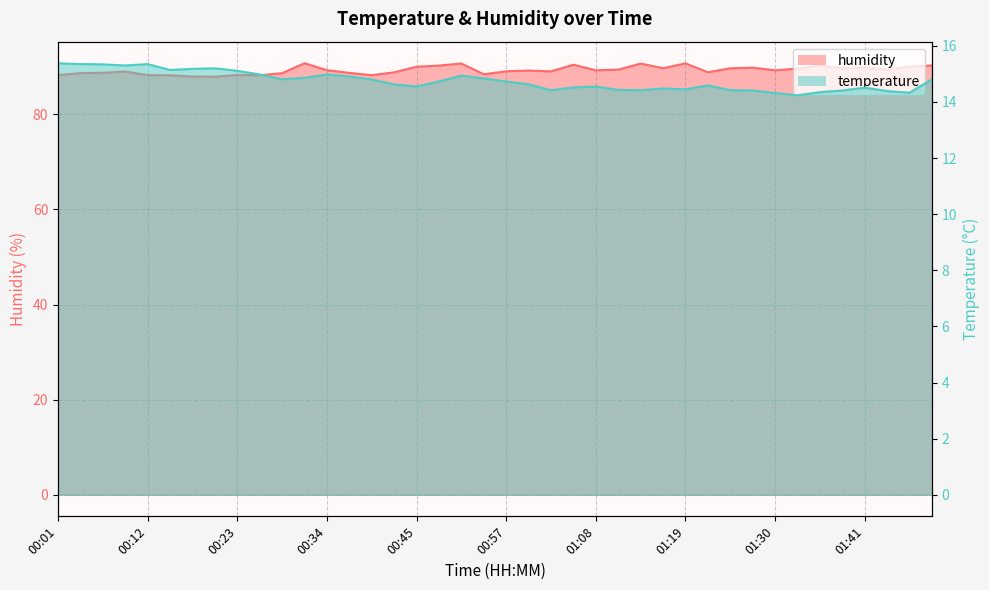

True or false: humidity and temperature cross at least once.

False